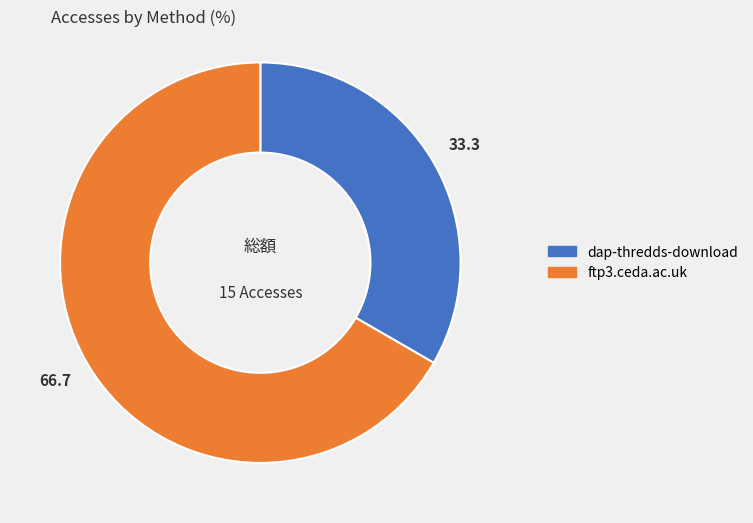

Rank the categories by value from highest to lowest.

ftp3.ceda.ac.uk, dap-thredds-download